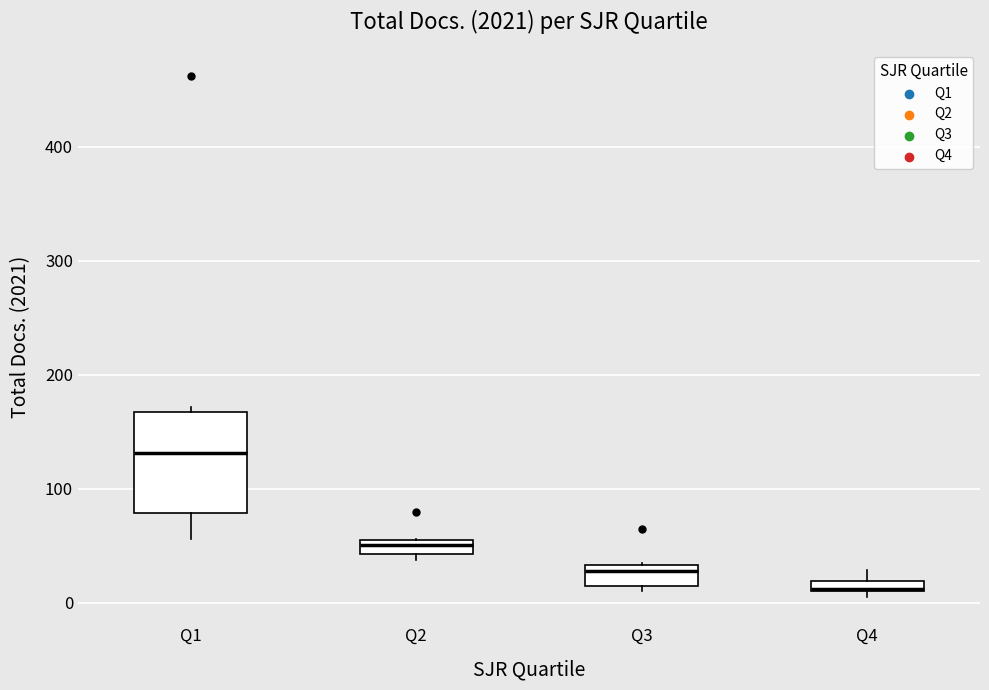

Where is the lower edge of the box for Q2 on the y-axis? The values are not printed on the chart, so give them approximately, as read against the axis.

40